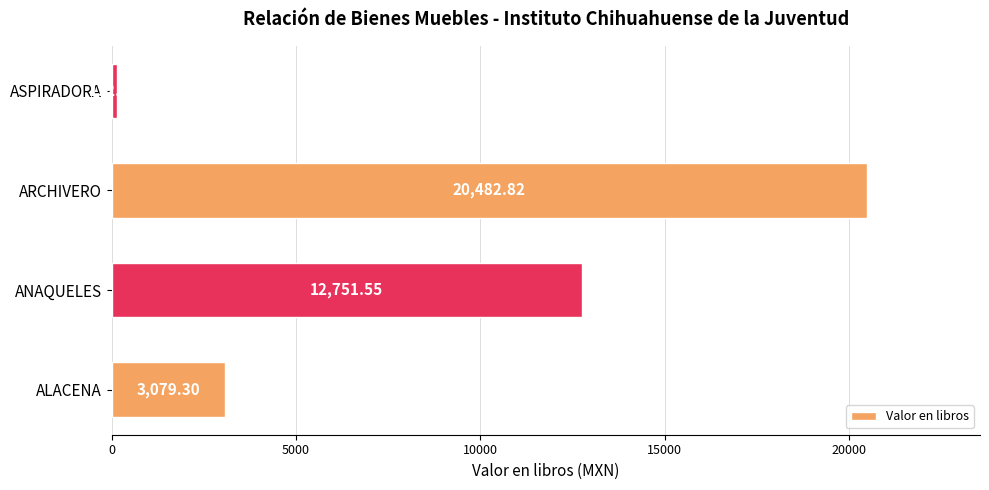

Rank the categories by value from lowest to highest.

ASPIRADORA, ALACENA, ANAQUELES, ARCHIVERO